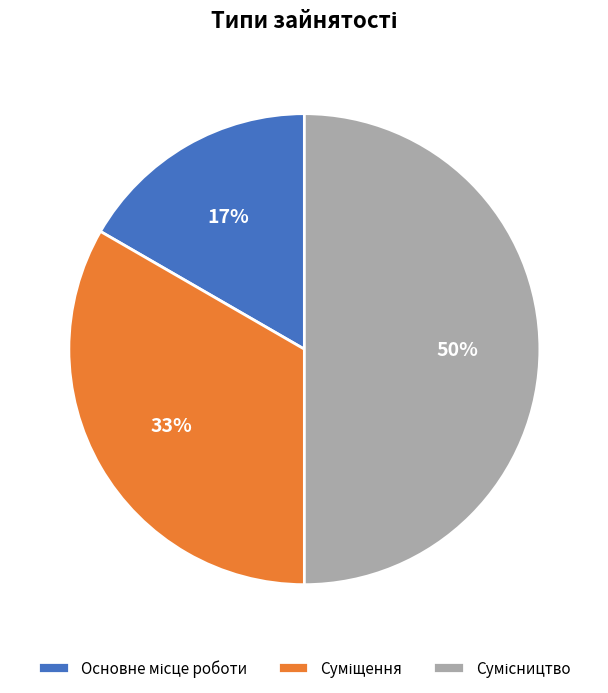

To the nearest percent, what is the difference between the largest and smallest slice percentages?

33%